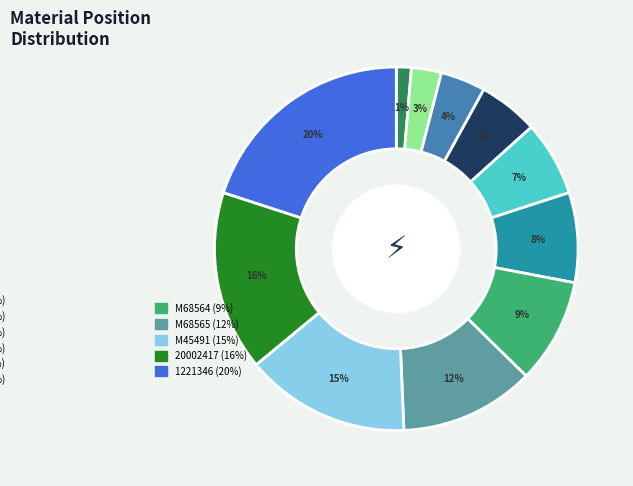

Is there a majority slice in this chart?

No